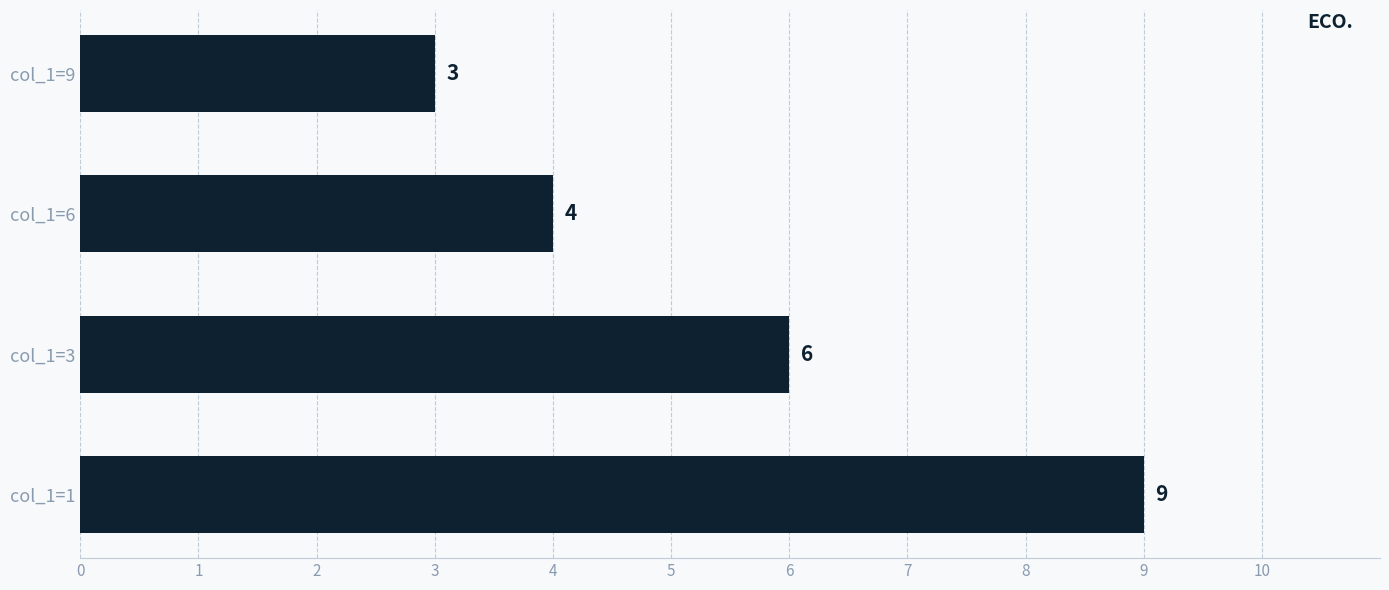

Rank the categories by value from highest to lowest.

col_1=1, col_1=3, col_1=6, col_1=9